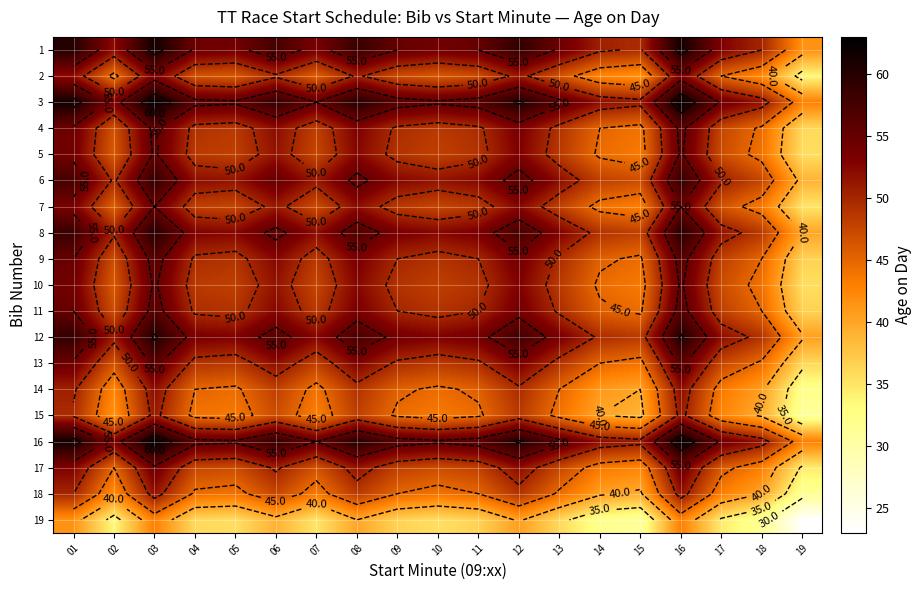

At which category is the sum across all series the highest?

03